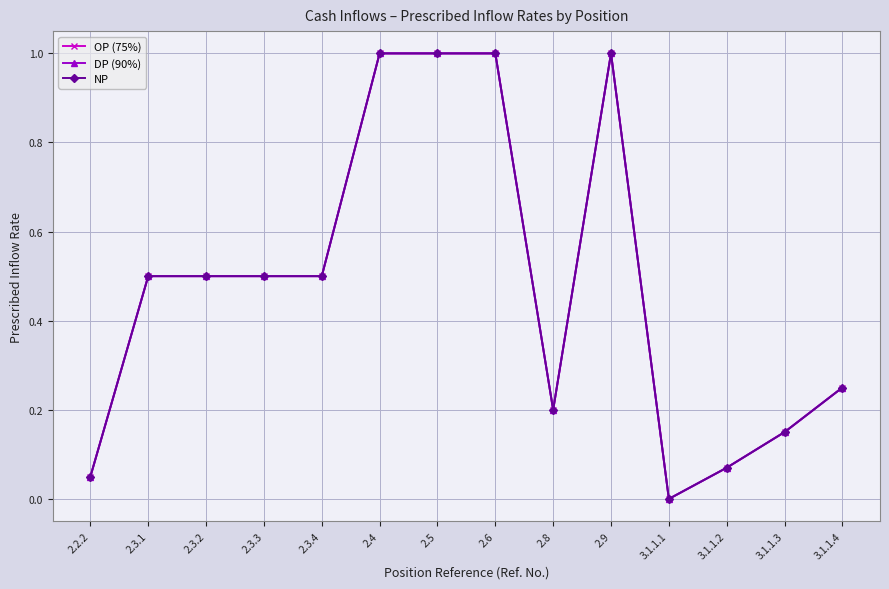

Rank the series at 2.2.2 from highest to lowest value.

OP (75%), DP (90%), NP